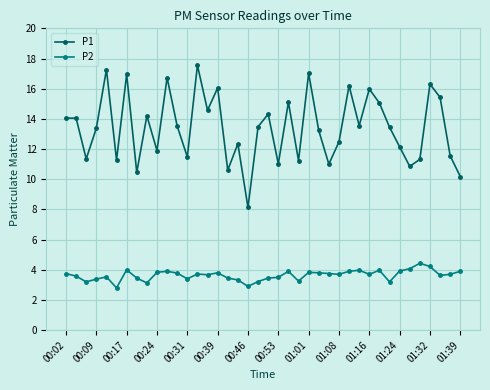

List the series in order of their peak value, lowest first.

P2, P1